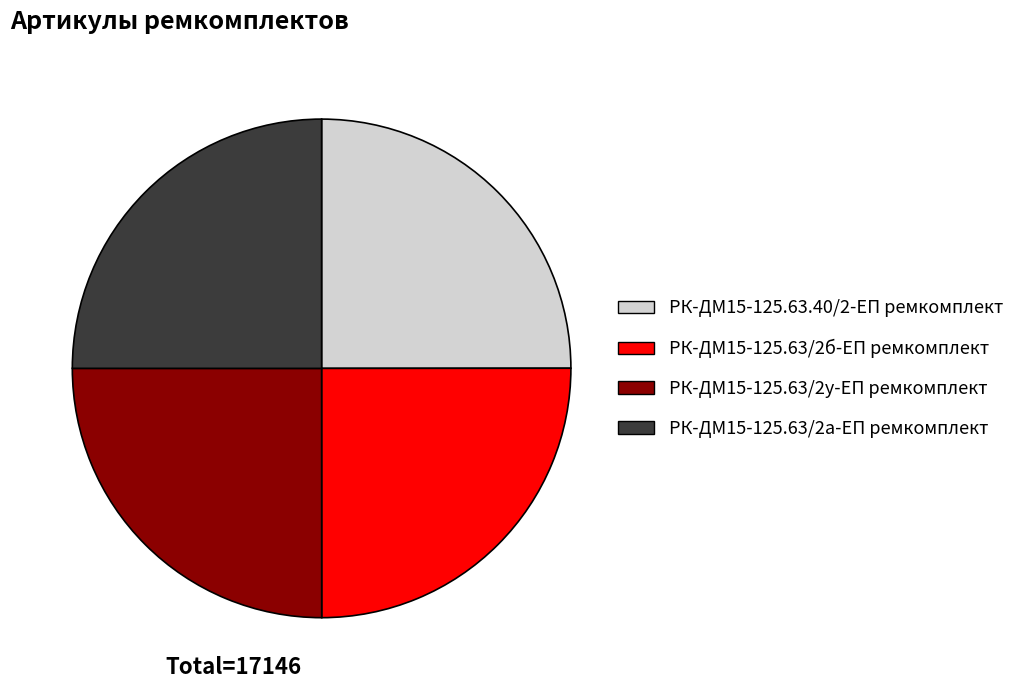

The РК-ДМ15-125.63/2б-ЕП ремкомплект slice represents 25% of the pie. True or false?

True